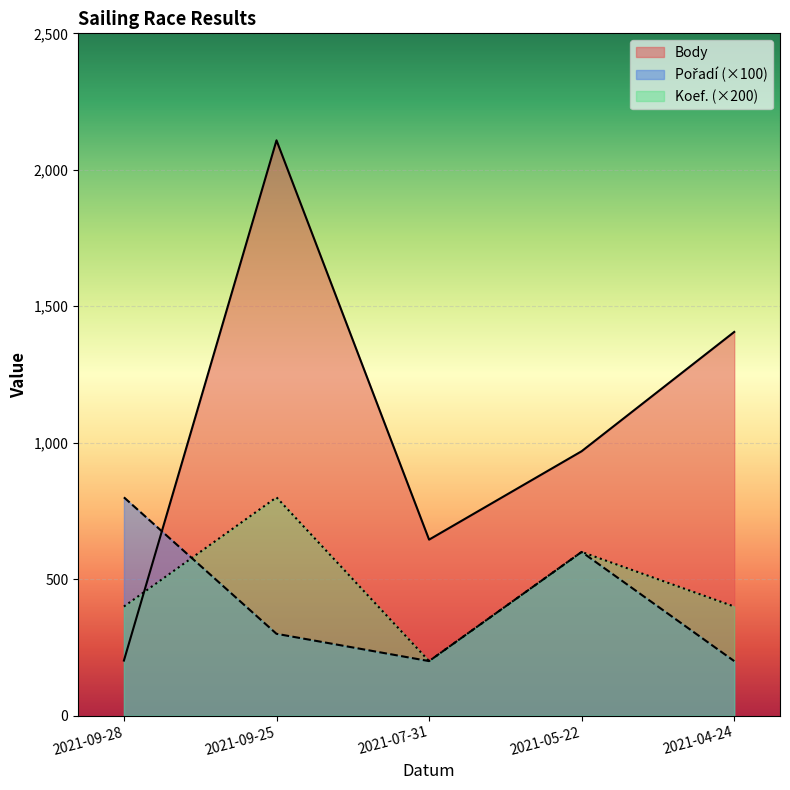

Reading right to left, list all the values displayed in this chart.

Body: 1406	969	645	2108	202
Pořadí: 200	600	200	300	800
Koef.: 400	600	200	800	400